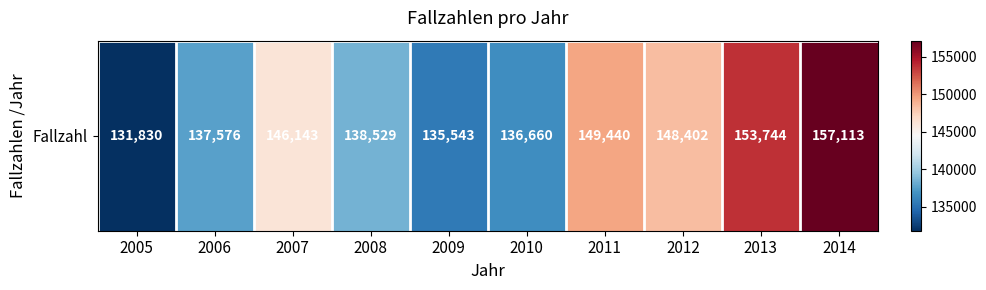

Between 2011 and 2005, which is larger?

2011